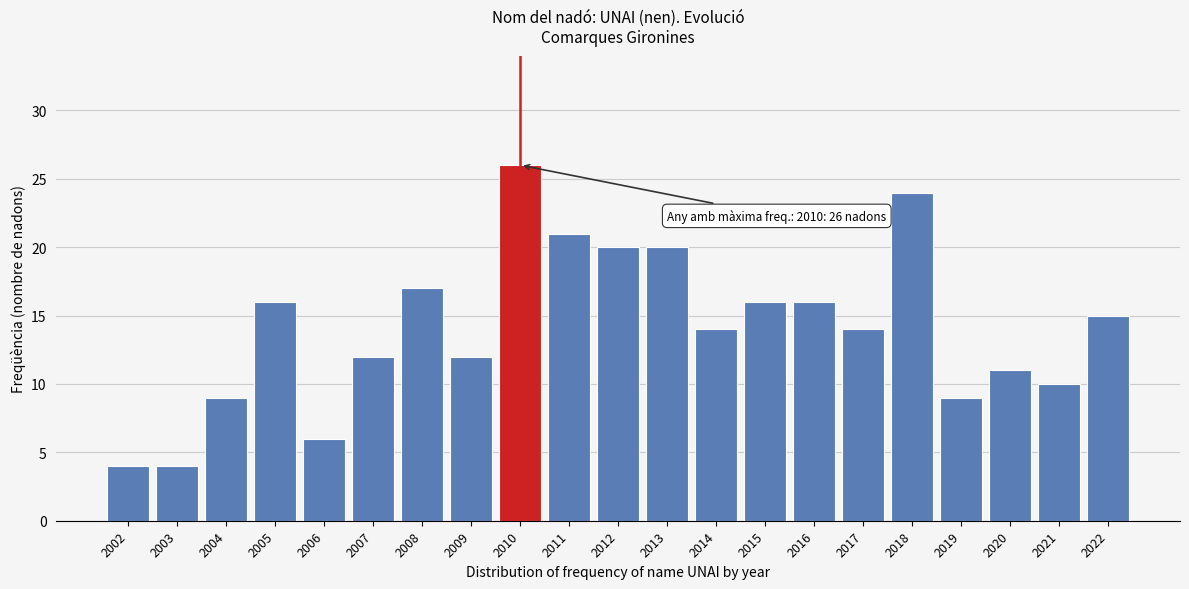

Reading left to right, transcribe all the data shown in this chart.

4	4	9	16	6	12	17	12	26	21	20	20	14	16	16	14	24	9	11	10	15